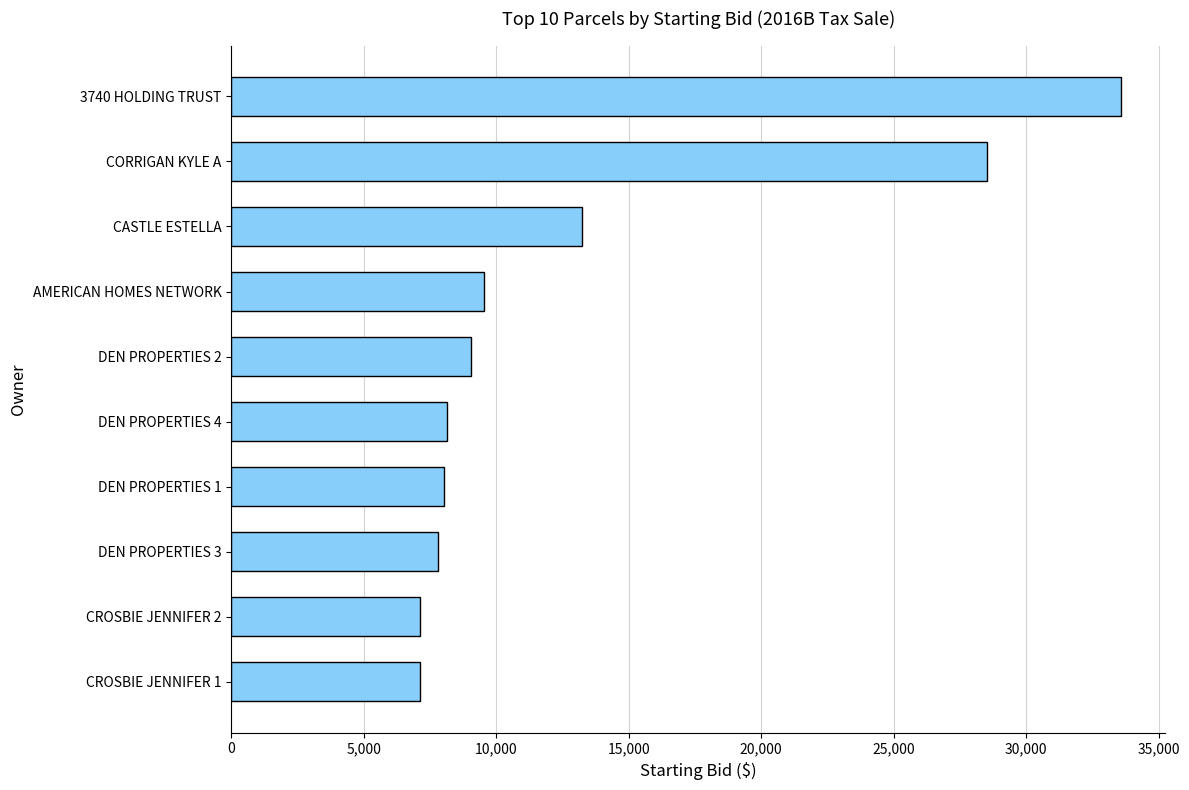

Is it true that the value at CASTLE ESTELLA is 13253.9?

True